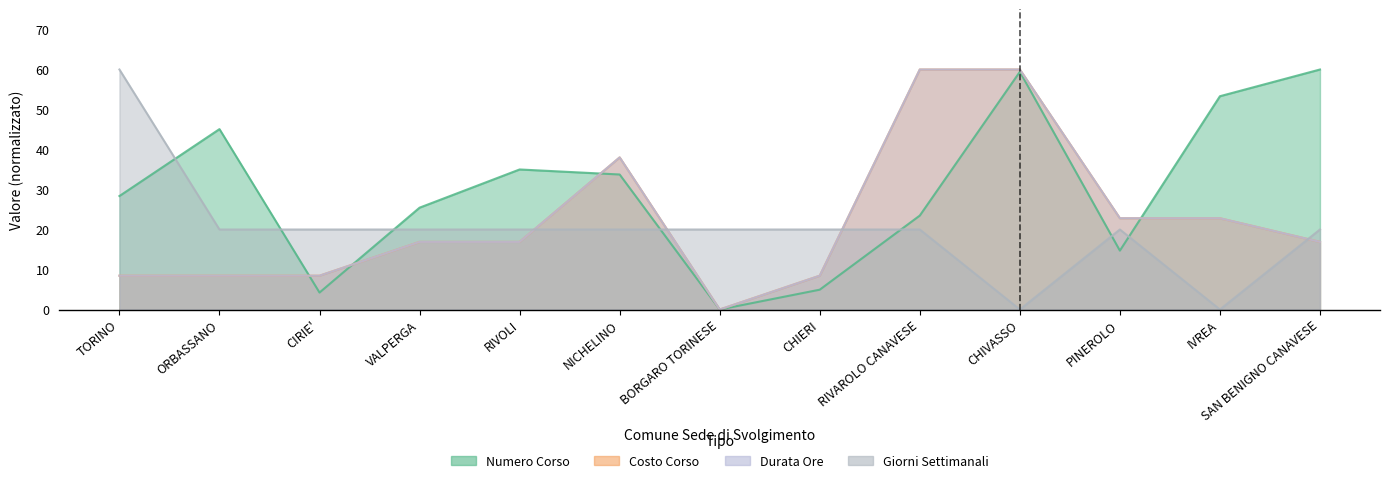

Which series has the largest total across all categories?

Numero Corso